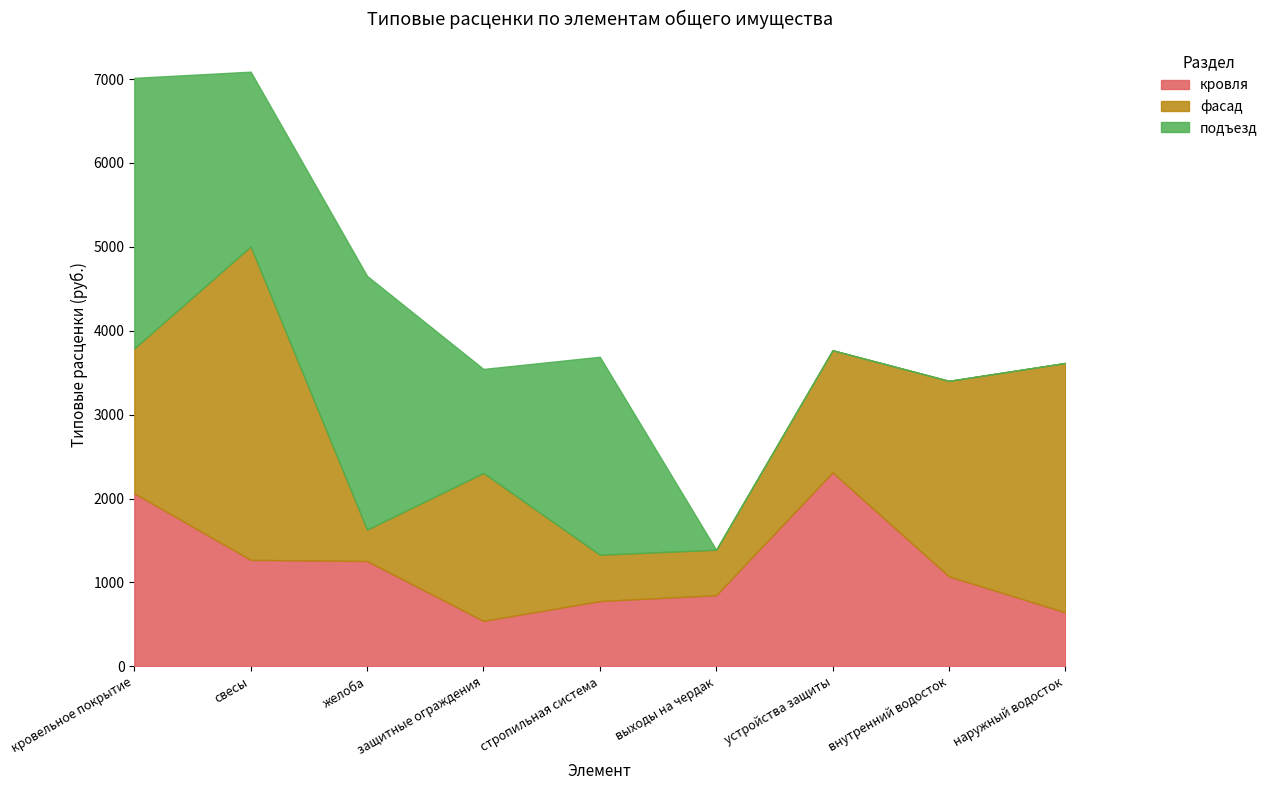

Count the number of data series in this chart.

3